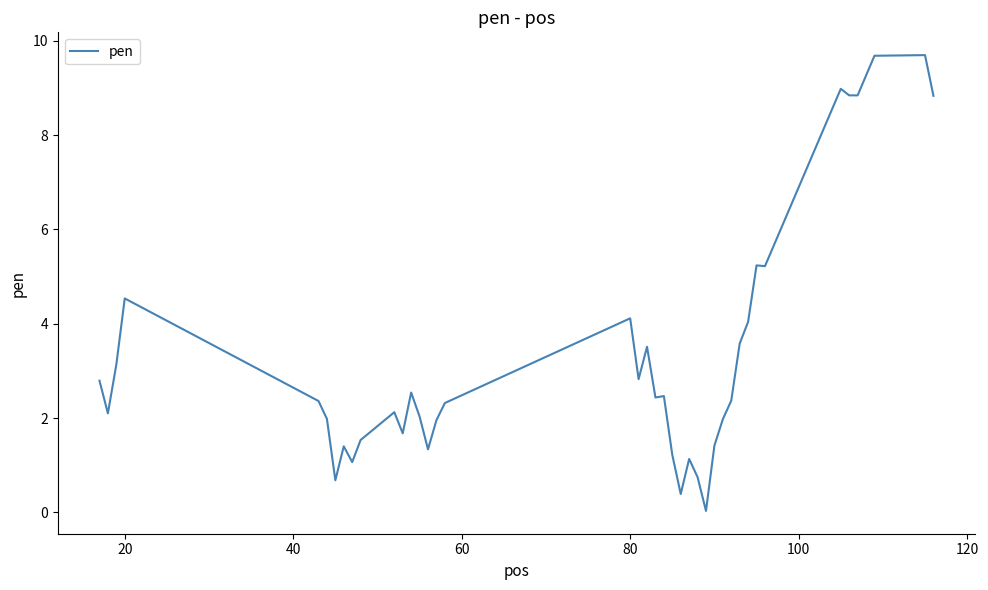

True or false: the data has more than 2 interior local peaks.

True